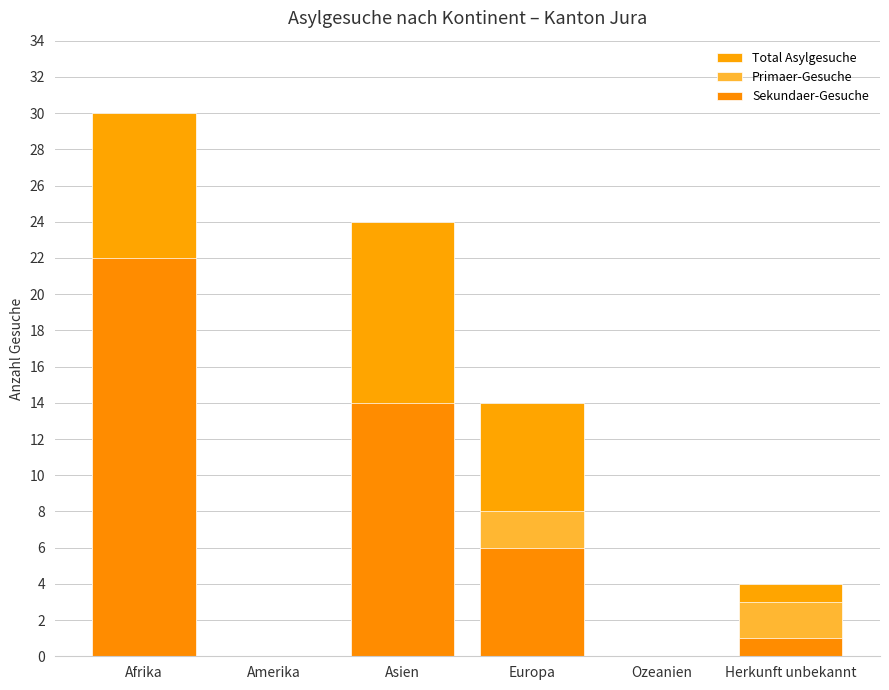

What is the highest value of the Total Asylgesuche series?

30